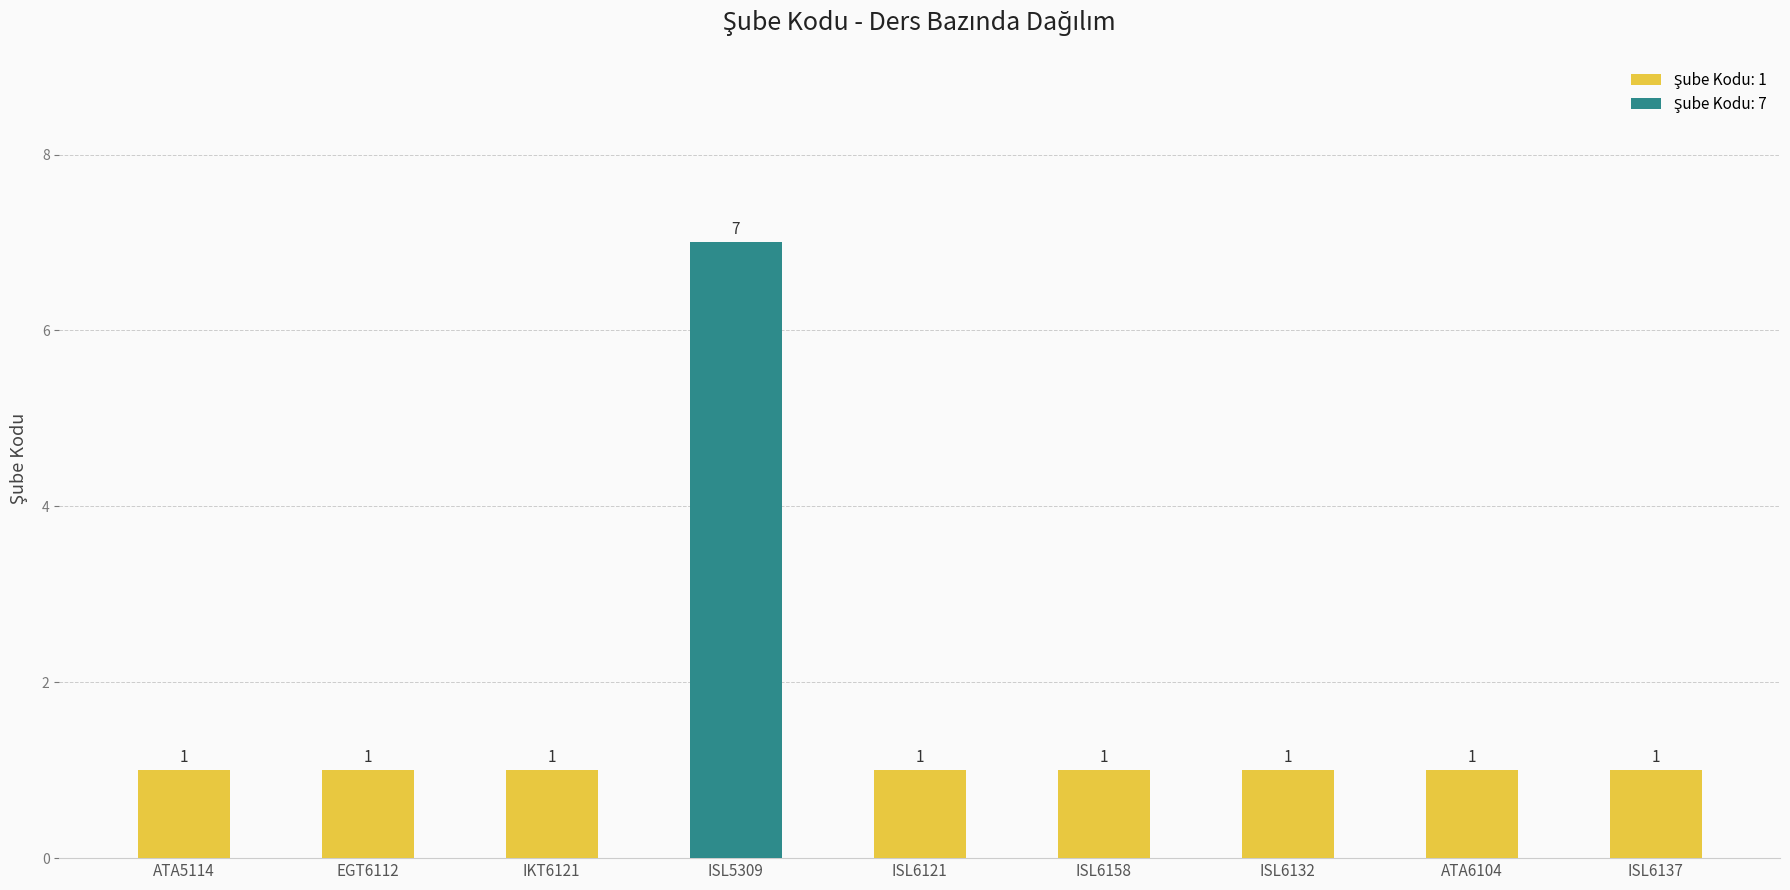

At which category does the chart reach its minimum across all series?

ATA5114